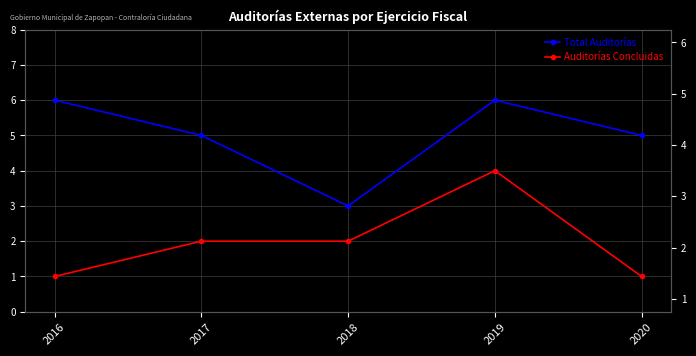

Is the value of Total Auditorías at 2016 greater than the value of Auditorías Concluidas at 2018?

Yes